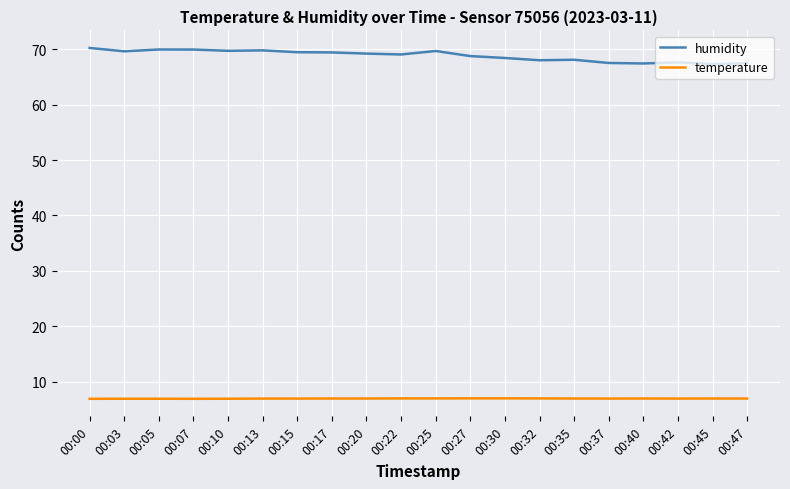

Rank the series by their maximum value, from lowest to highest.

temperature, humidity